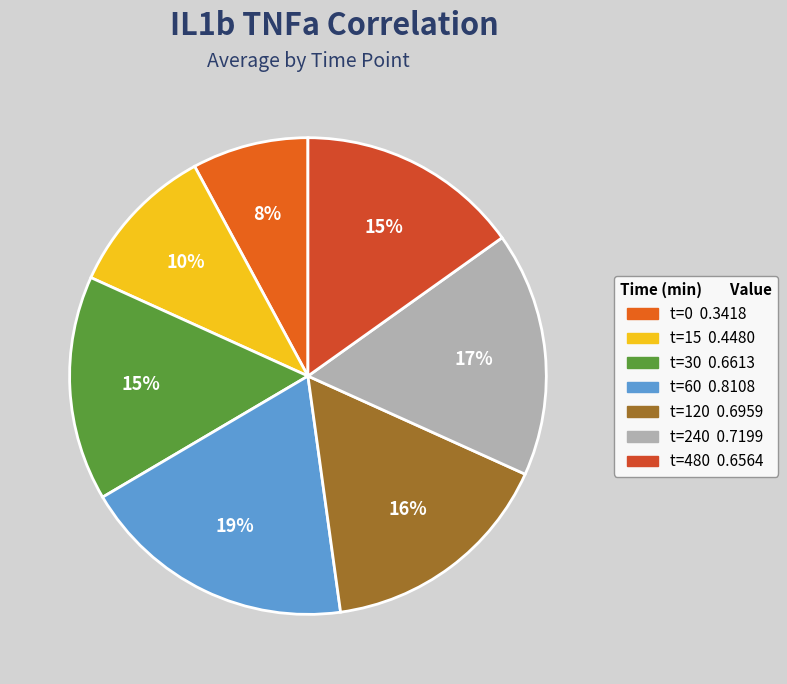

How many slices are in this pie chart?

7